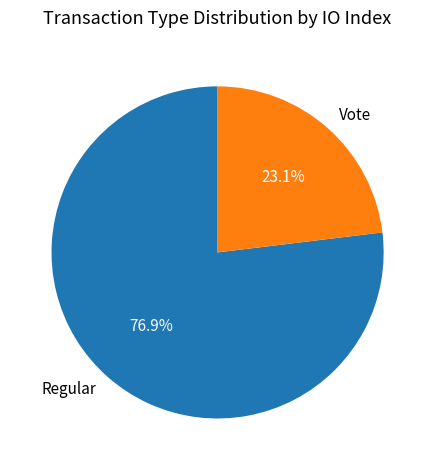

The Vote slice represents 31% of the pie. True or false?

False